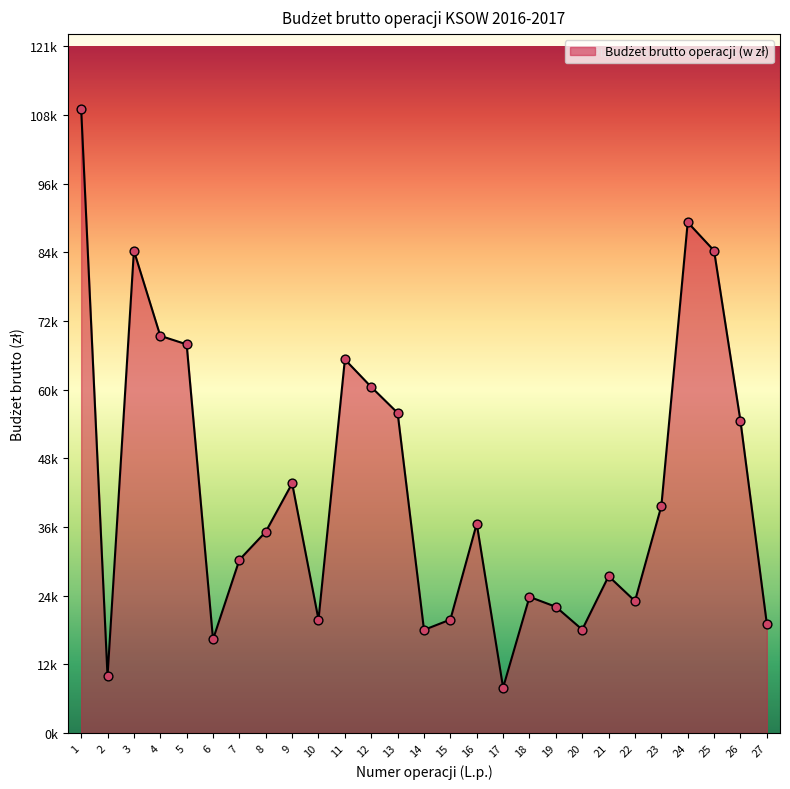

What is the change in value from 5 to 12?

-7516.6